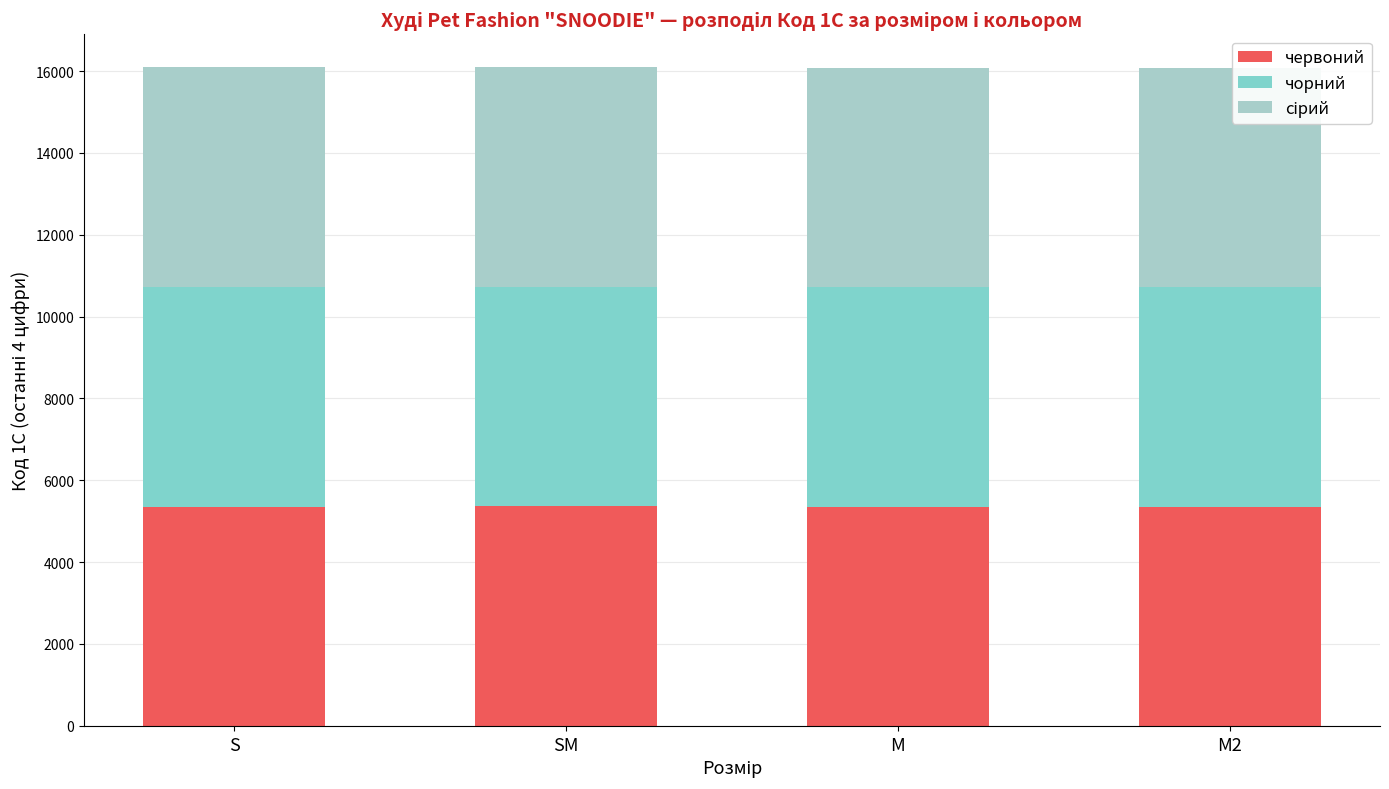

What is the lowest value of the червоний series?

5357